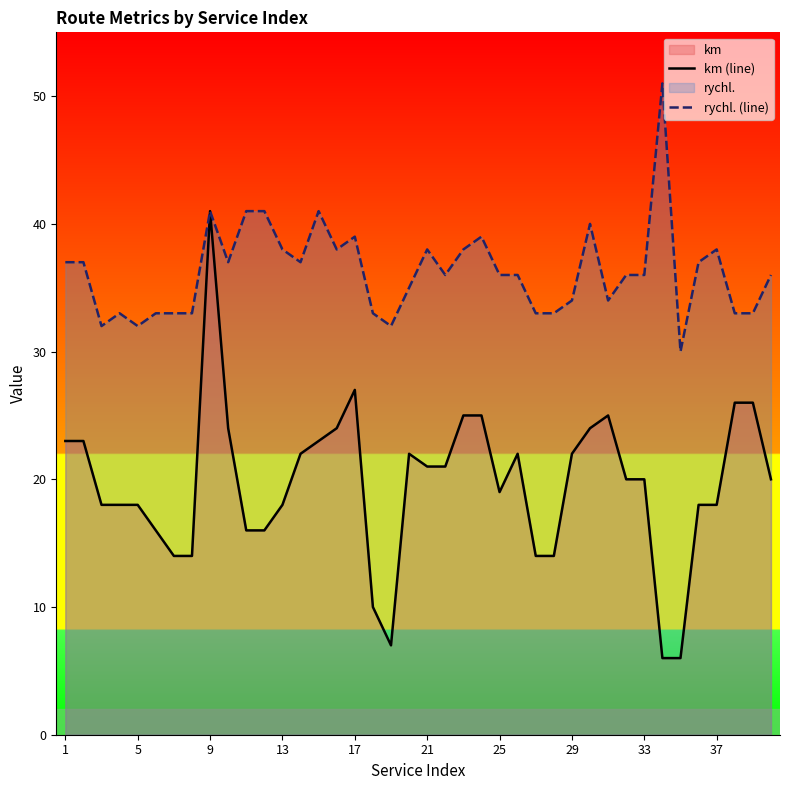

Which series has the widest spread of values?

km (line)